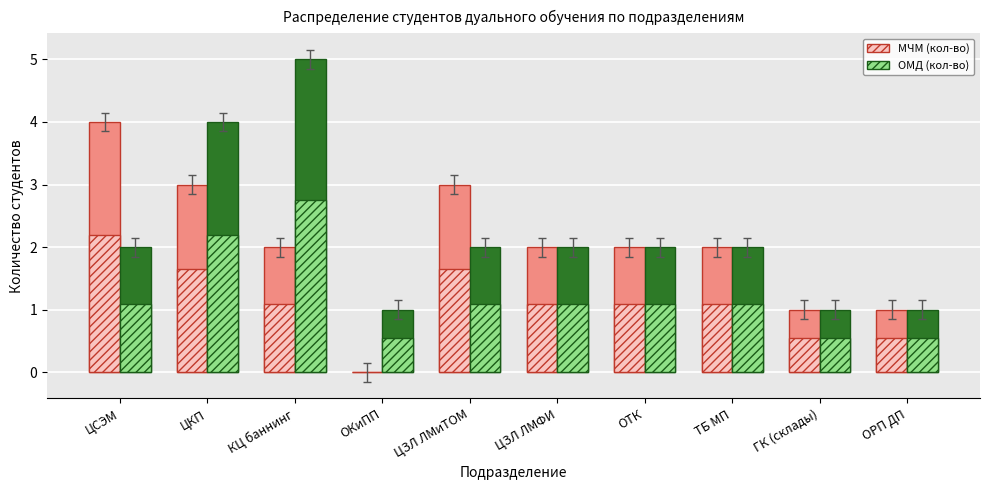

How many values in МЧМ (кол-во) are above zero?

9